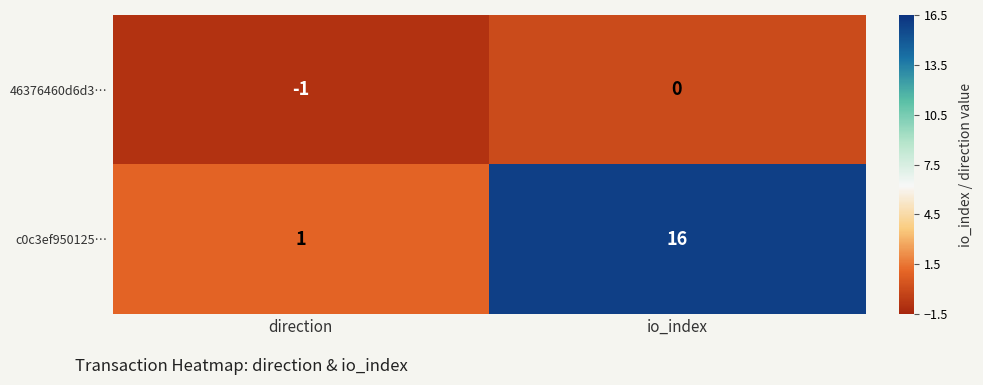

Reading right to left, what are all the values shown in this chart?

46376460d6d3…: 0	-1
c0c3ef950125…: 16	1